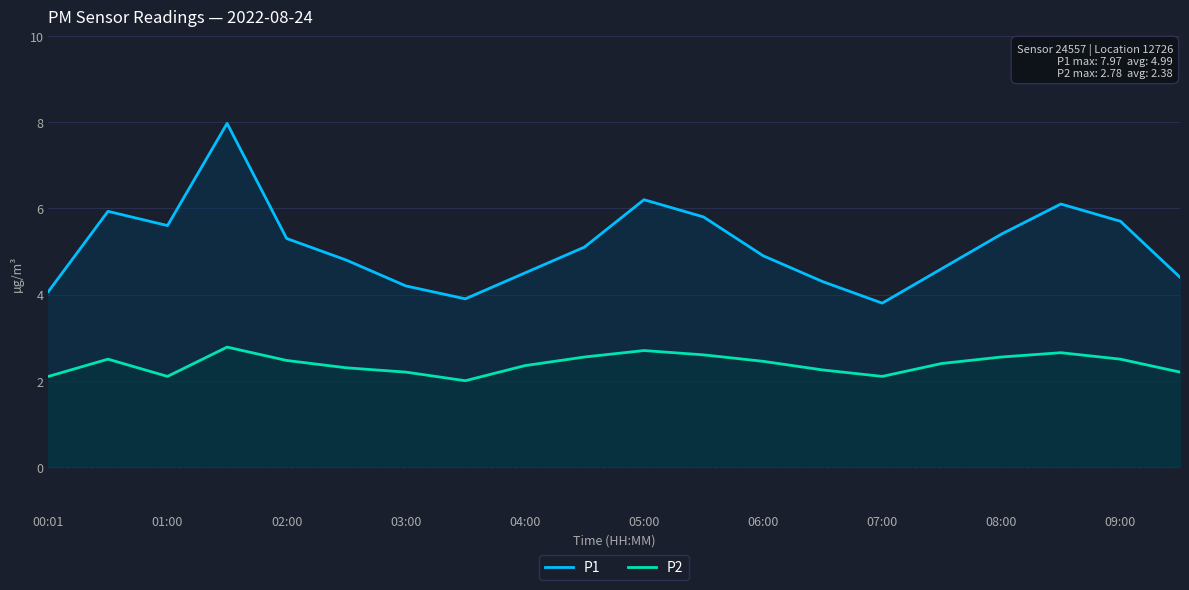

Which series has the largest total across all categories?

P1